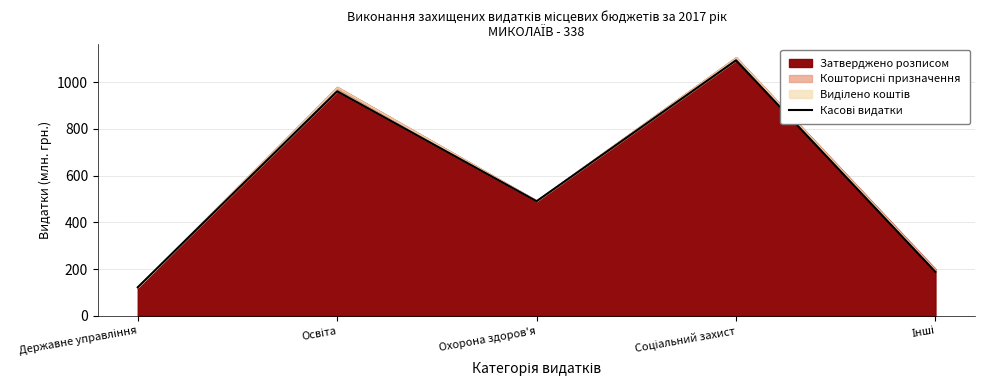

What is the difference between the maximum and second lowest values?

904.9